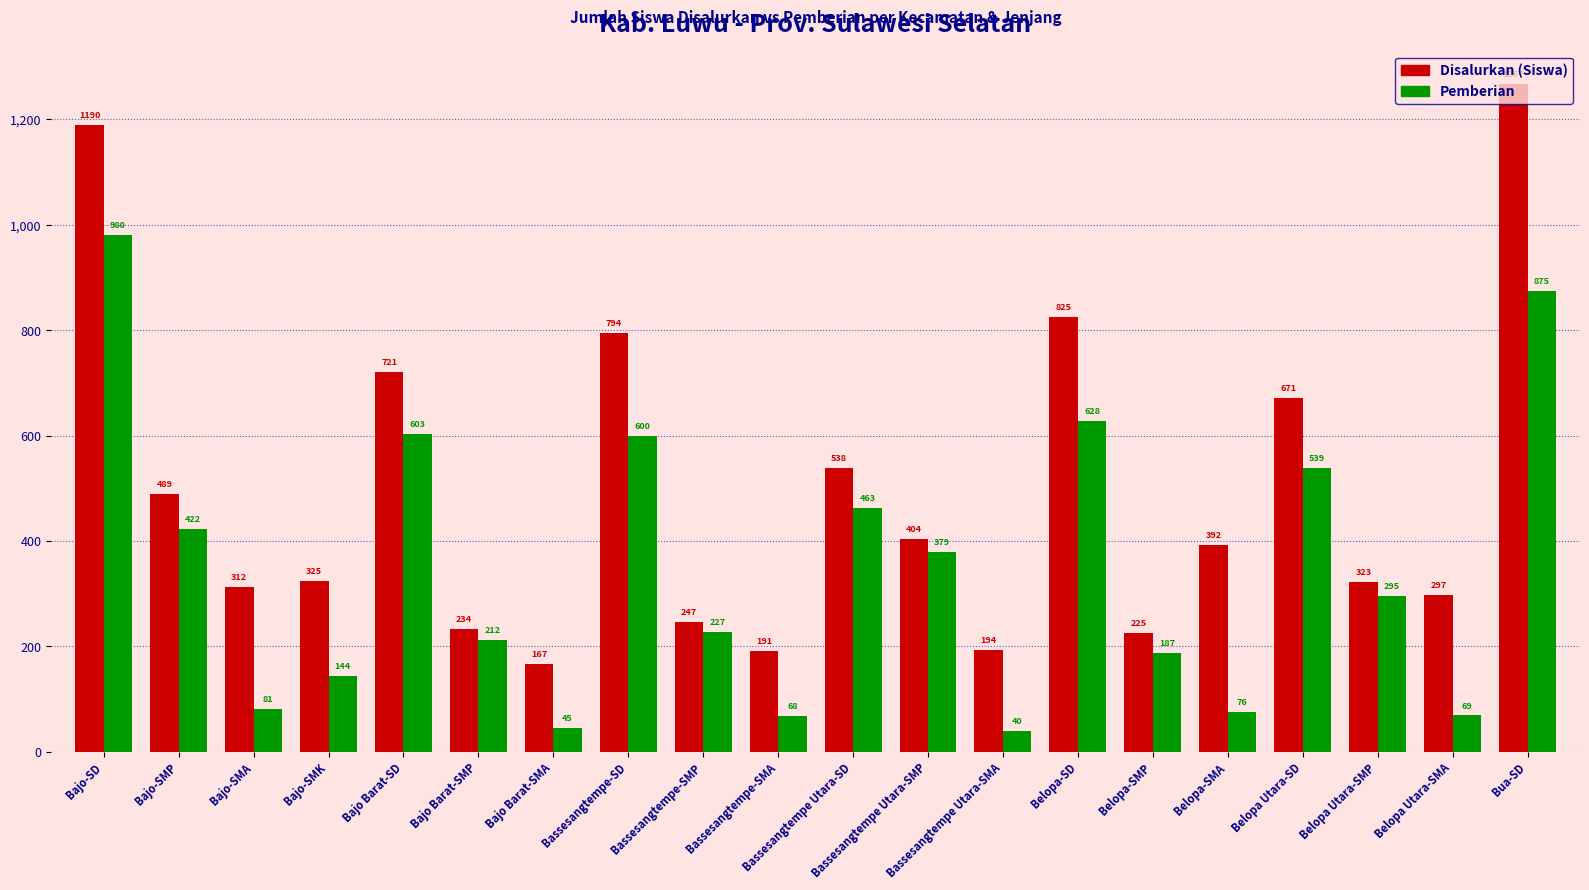

Read the Pemberian value at Bassesangtempe Utara-SD, to the nearest 100.

500